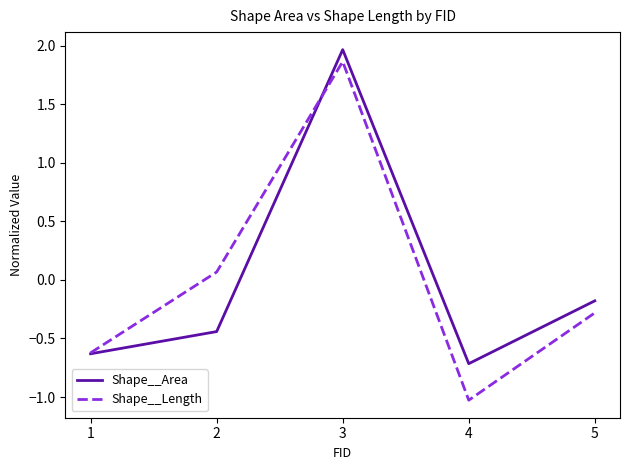

Which category has the highest value in the Shape__Area series?

3